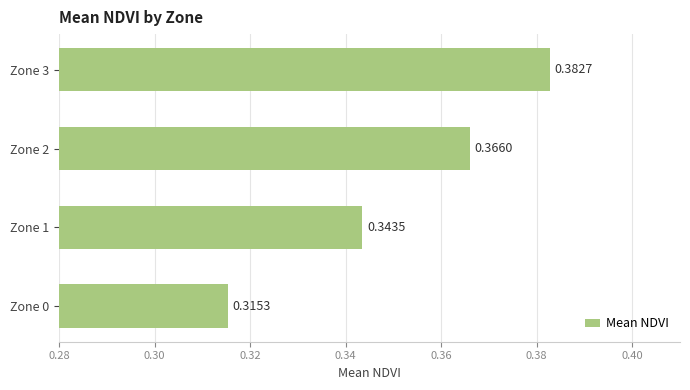

What is the sum of all values?

1.4